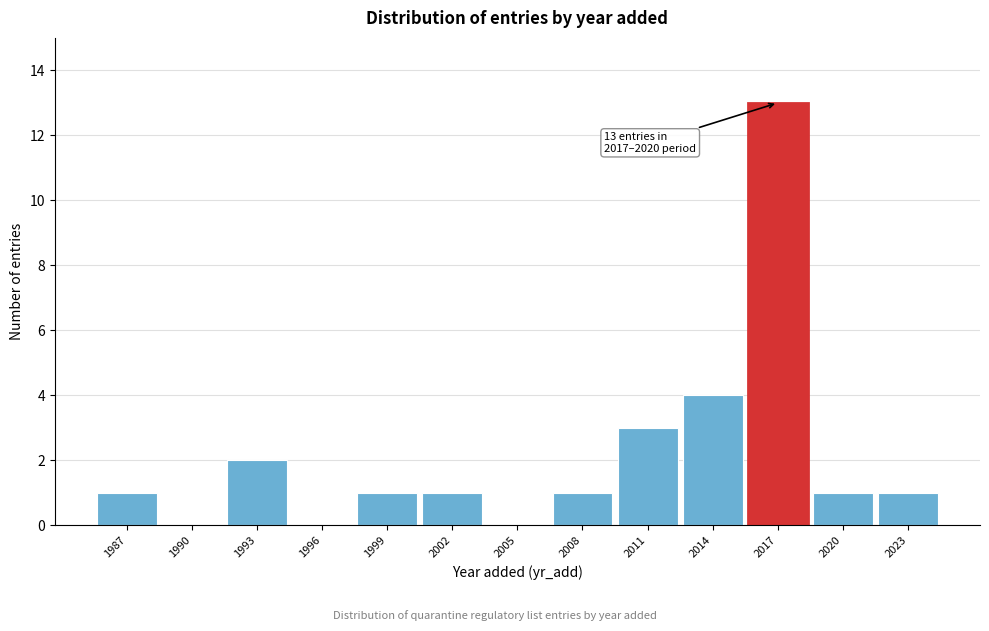

Reading left to right, list all the values displayed in this chart.

1987=1	1990=0	1993=2	1996=0	1999=1	2002=1	2005=0	2008=1	2011=3	2014=4	2017=13	2020=1	2023=1